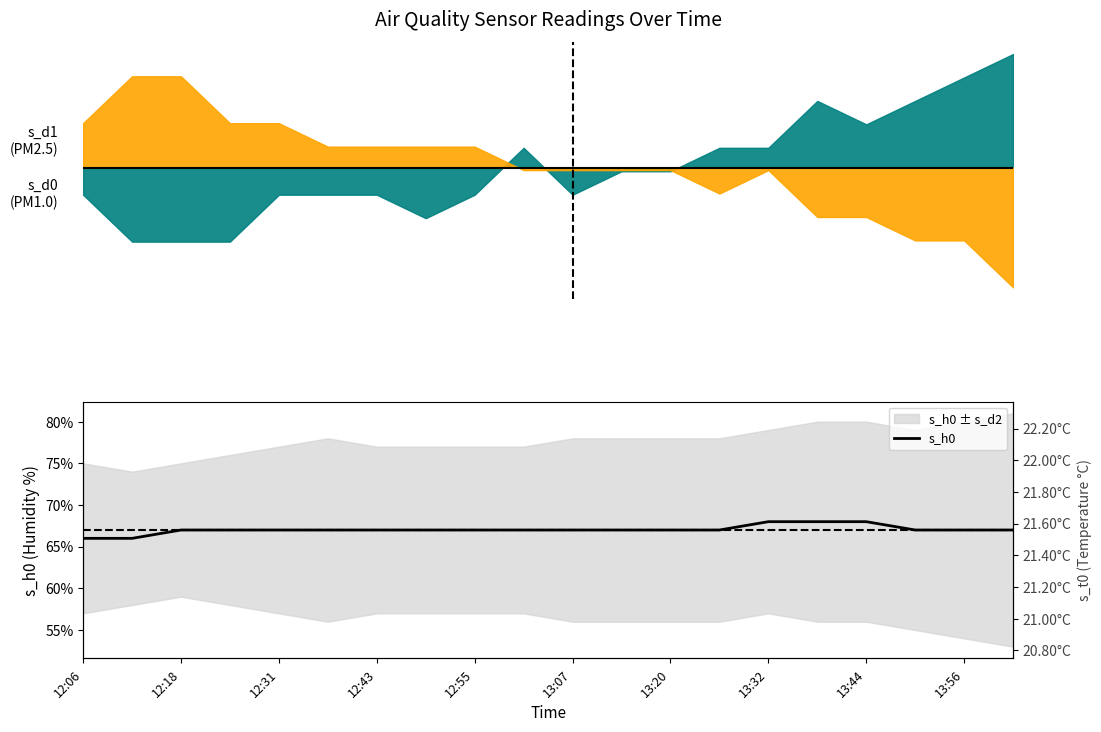

Count the number of values greater than 67.

3